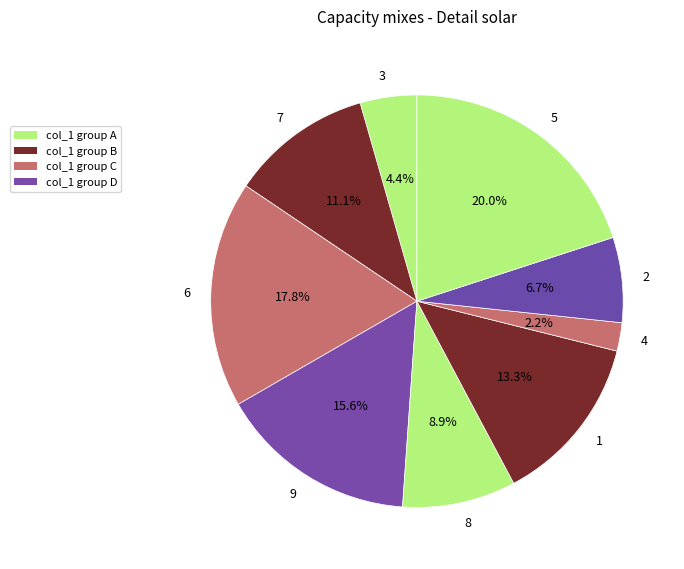

Count the number of slices in the pie.

9